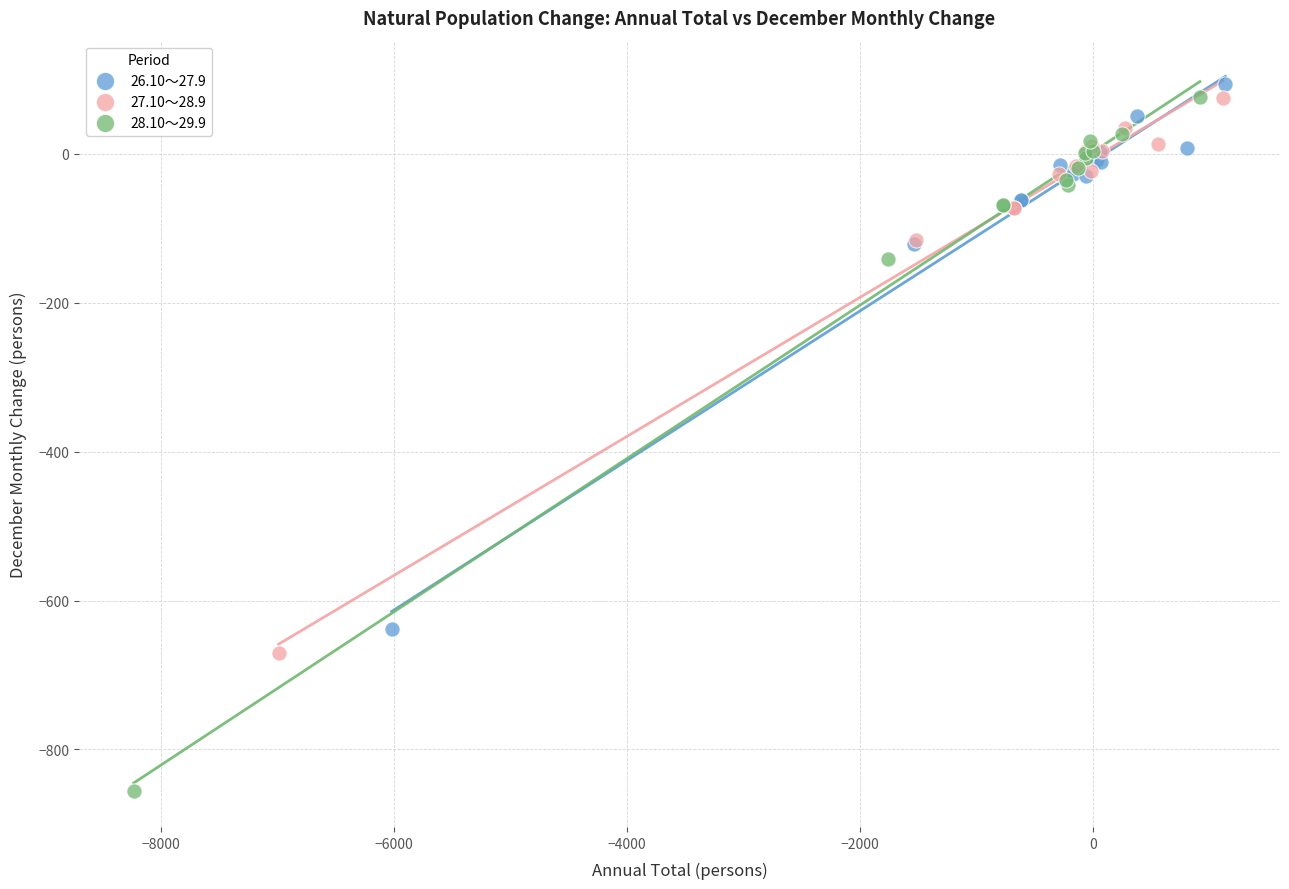

Which series reaches the minimum Y coordinate?

28.10～29.9